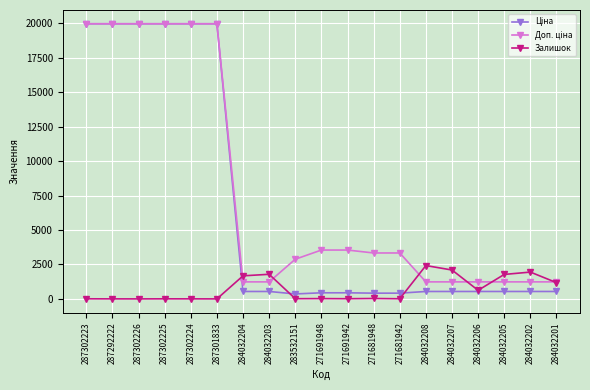

What is the total value across all series at 284032206?

2398.4